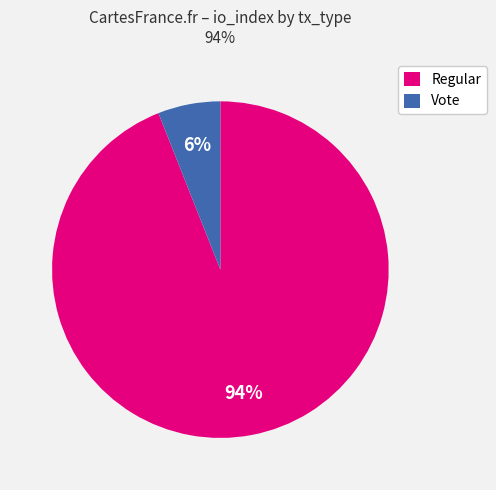

Combined, do Regular and Vote account for over 50%?

Yes